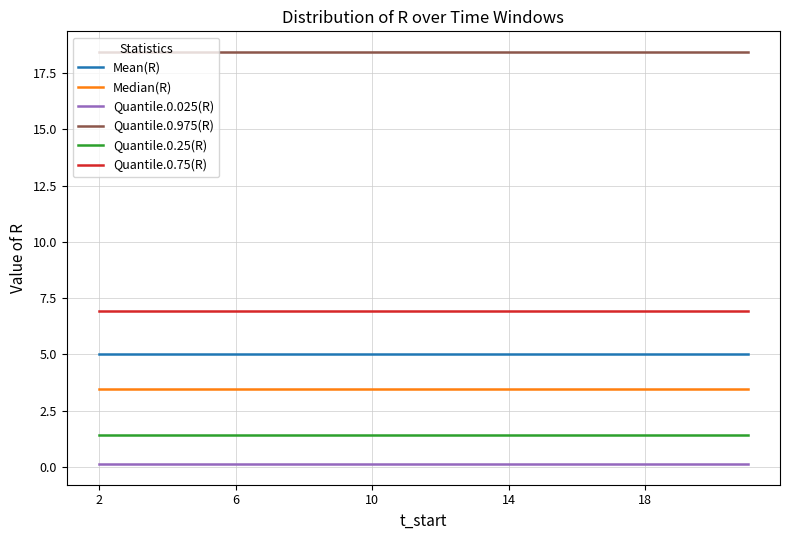

Reading right to left, transcribe all the data shown in this chart.

Mean(R): 5.0	5.0	5.0	5.0	5.0	5.0	5.0	5.0	5.0	5.0	5.0	5.0	5.0	5.0	5.0	5.0	5.0	5.0	5.0	5.0
Median(R): 3.5	3.5	3.5	3.5	3.5	3.5	3.5	3.5	3.5	3.5	3.5	3.5	3.5	3.5	3.5	3.5	3.5	3.5	3.5	3.5
Quantile.0.025(R): 0.1	0.1	0.1	0.1	0.1	0.1	0.1	0.1	0.1	0.1	0.1	0.1	0.1	0.1	0.1	0.1	0.1	0.1	0.1	0.1
Quantile.0.975(R): 18.4	18.4	18.4	18.4	18.4	18.4	18.4	18.4	18.4	18.4	18.4	18.4	18.4	18.4	18.4	18.4	18.4	18.4	18.4	18.4
Quantile.0.25(R): 1.4	1.4	1.4	1.4	1.4	1.4	1.4	1.4	1.4	1.4	1.4	1.4	1.4	1.4	1.4	1.4	1.4	1.4	1.4	1.4
Quantile.0.75(R): 6.9	6.9	6.9	6.9	6.9	6.9	6.9	6.9	6.9	6.9	6.9	6.9	6.9	6.9	6.9	6.9	6.9	6.9	6.9	6.9